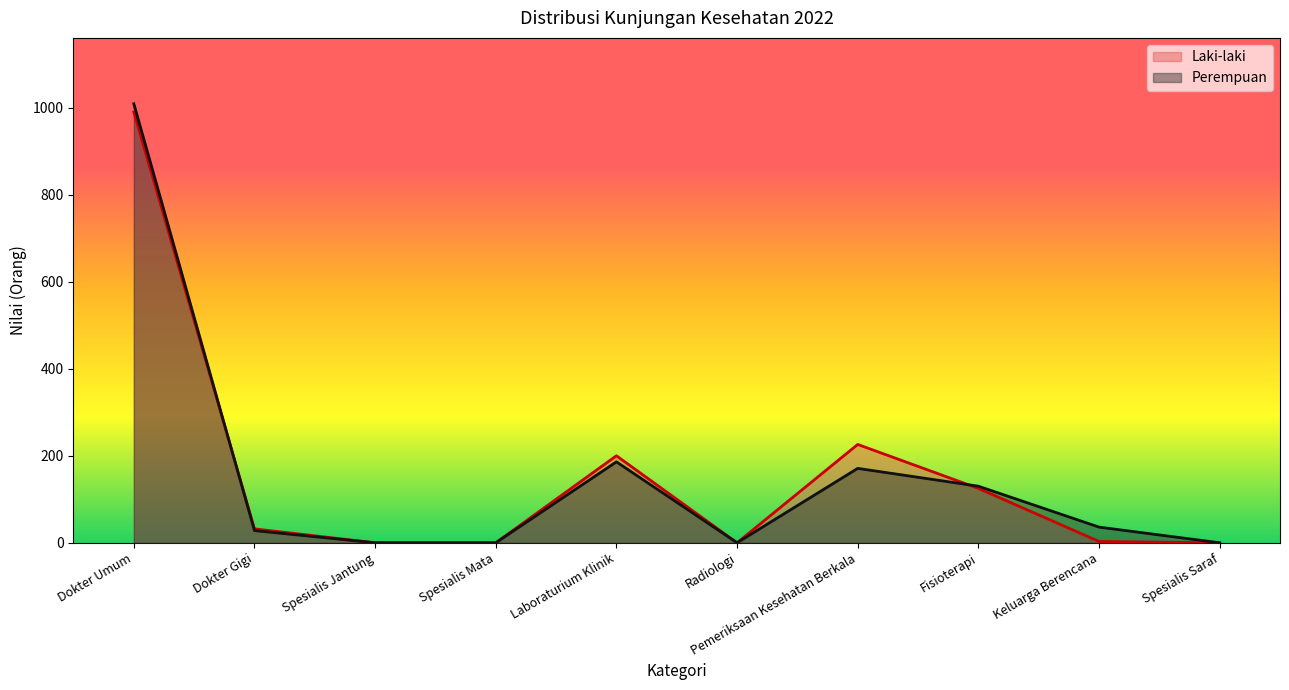

After their last crossing, which series has the higher values: Perempuan or Laki-laki?

Perempuan